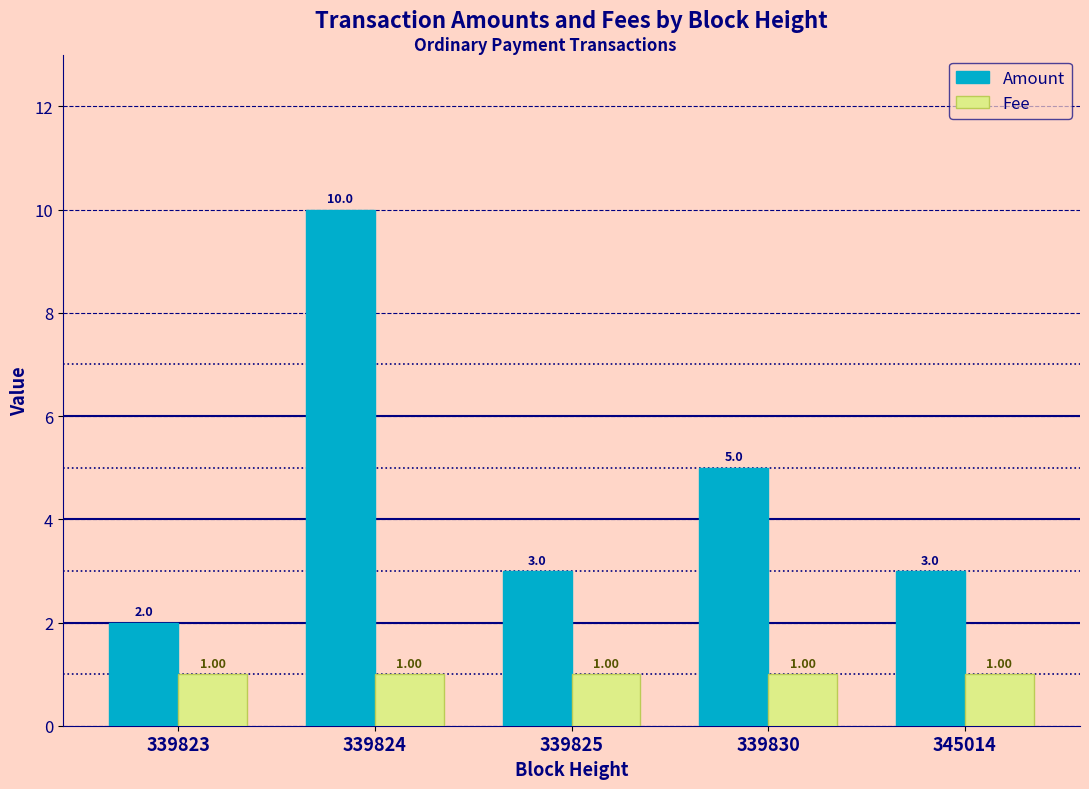

Rank the series by their maximum value, from highest to lowest.

Amount, Fee